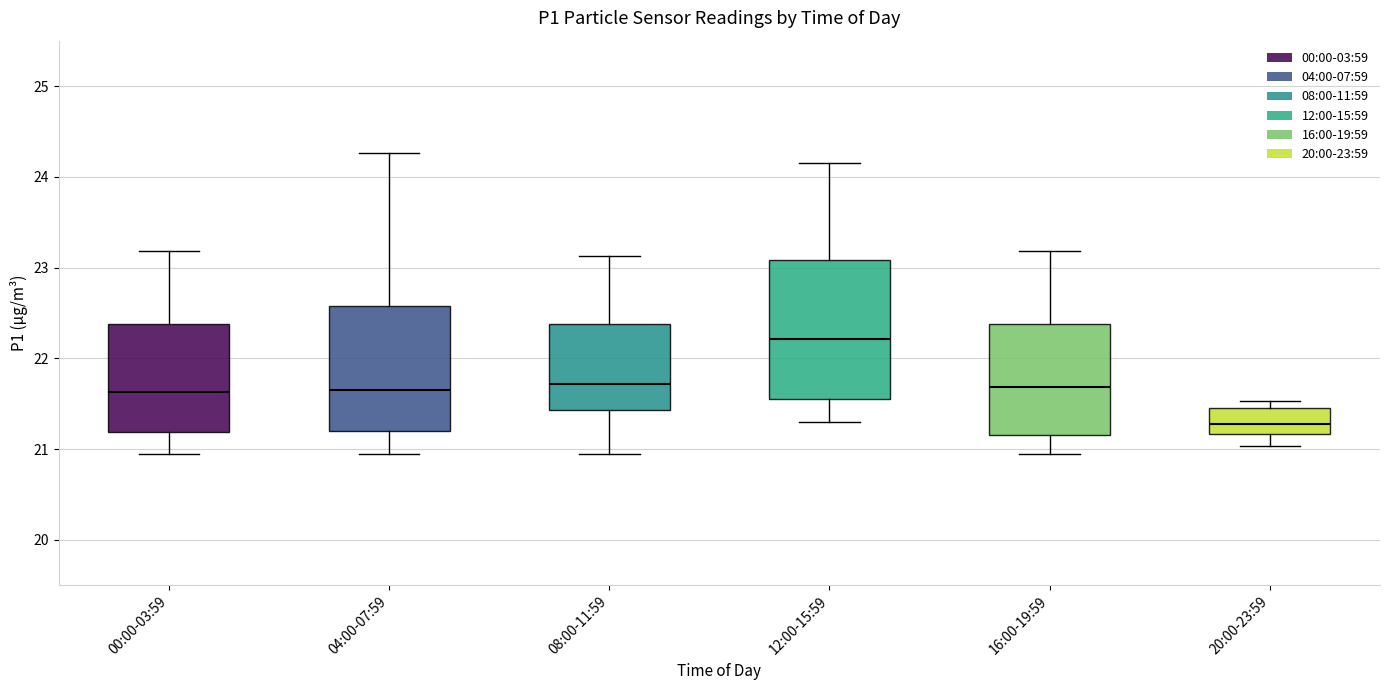

Which box has the lowest median line?

20:00-23:59